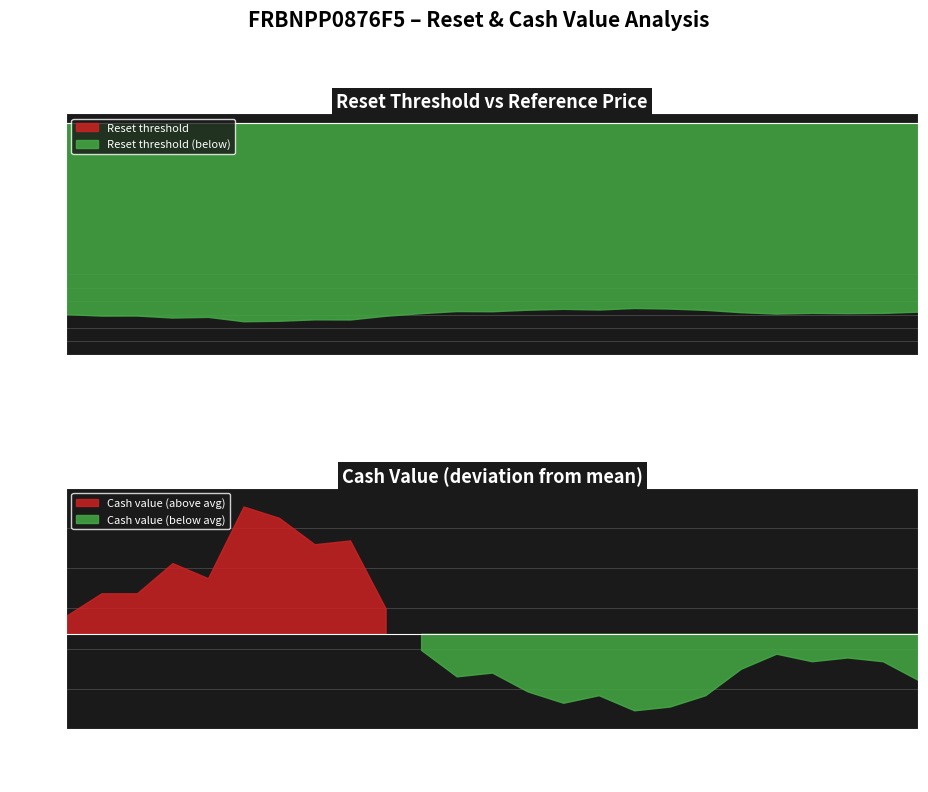

Does the chart display data point markers on the line(s)?

No